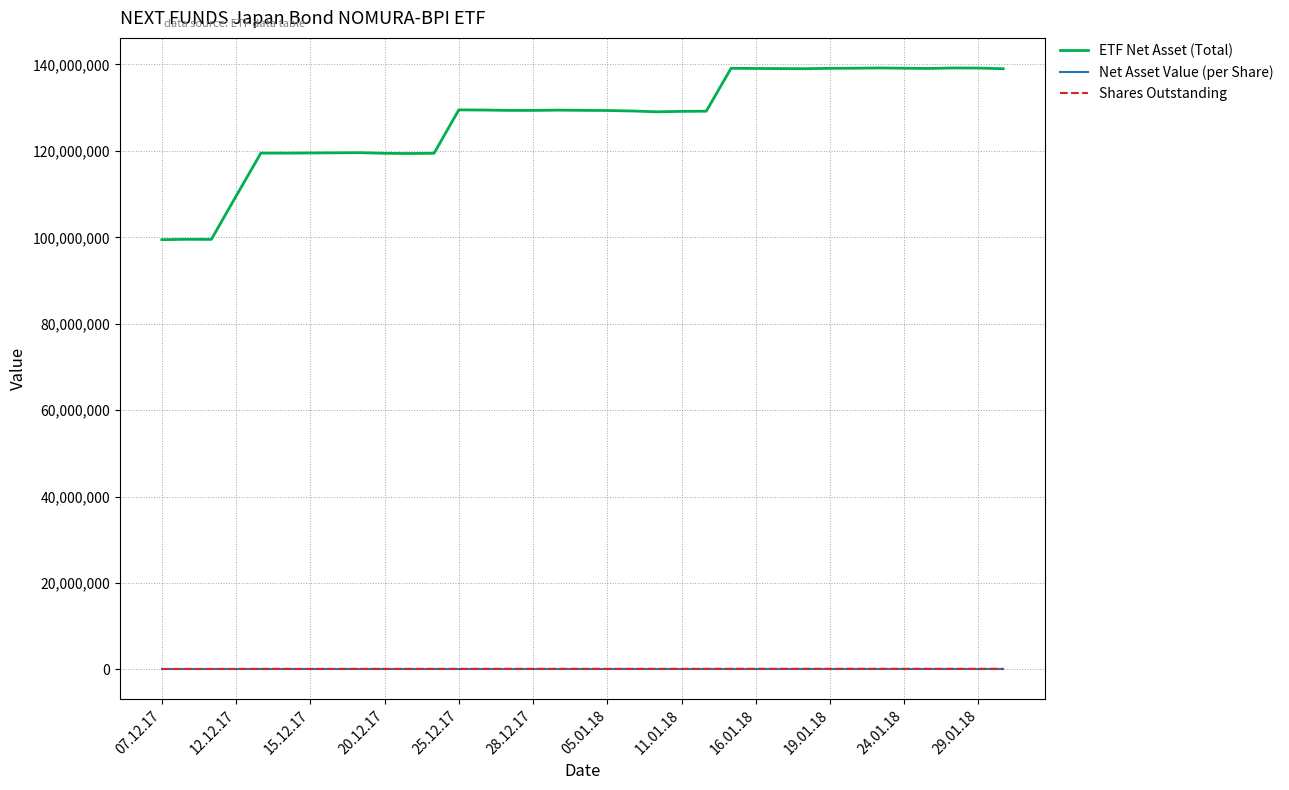

Which series has the widest spread of values?

ETF Net Asset (Total)